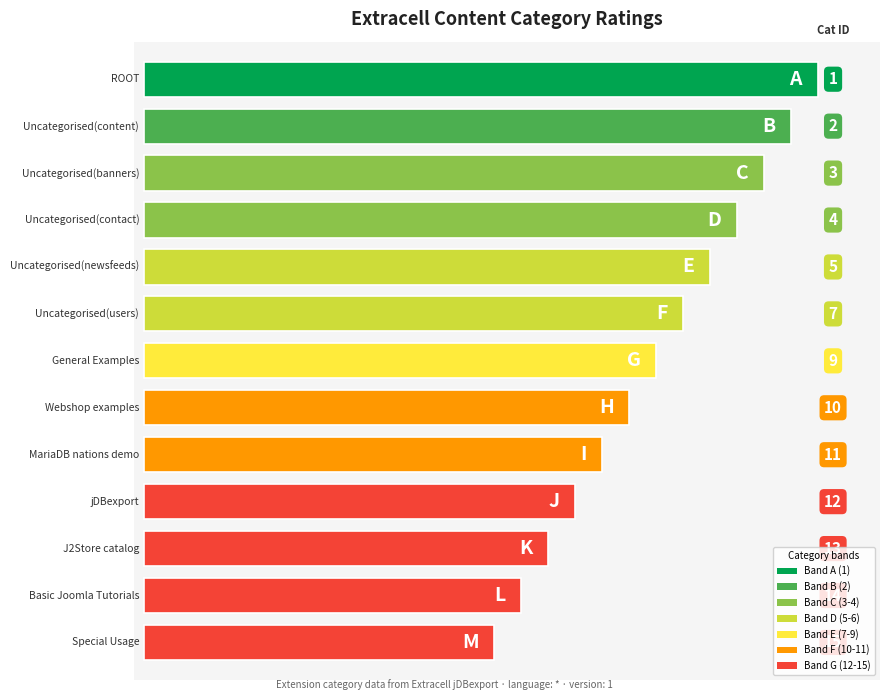

Which series has the widest spread of values?

Cat ID